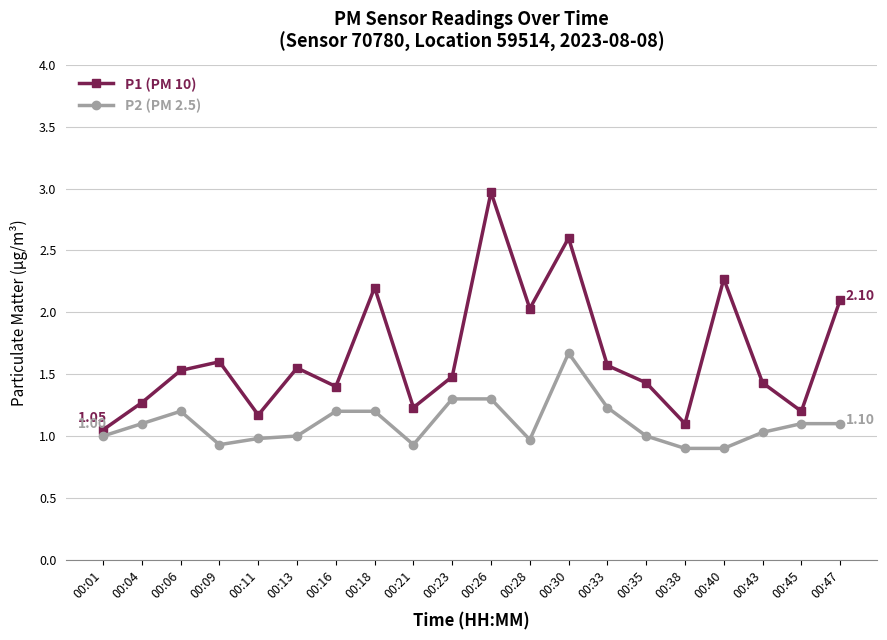

True or false: P2 (PM 2.5) and P1 (PM 10) cross at least once.

False